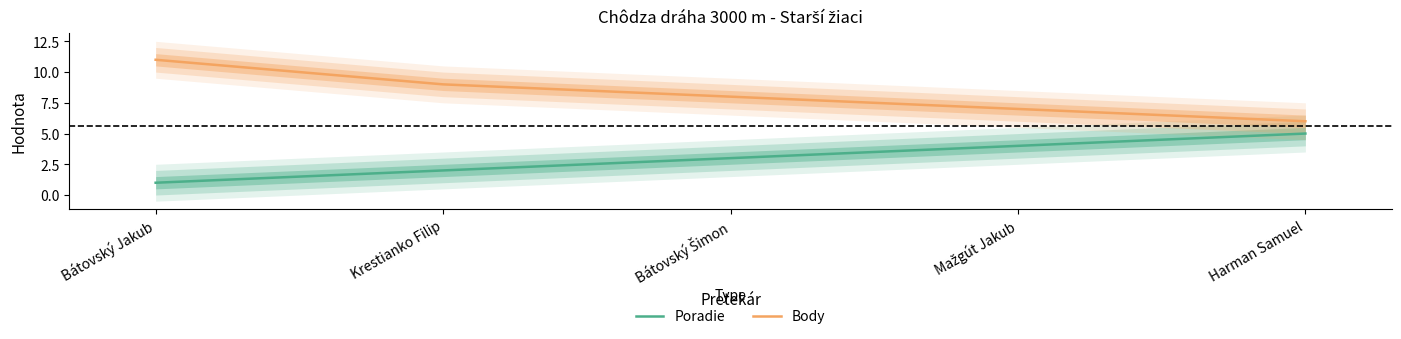

Where does the Body series first go above 8?

Bátovský Jakub